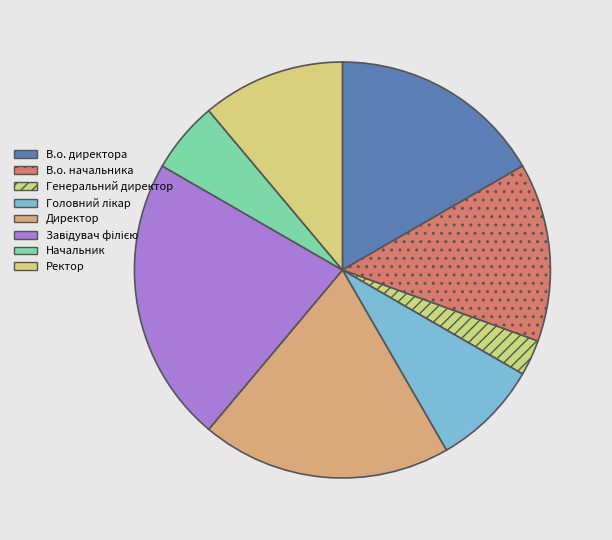

How many slices are in this pie chart?

8